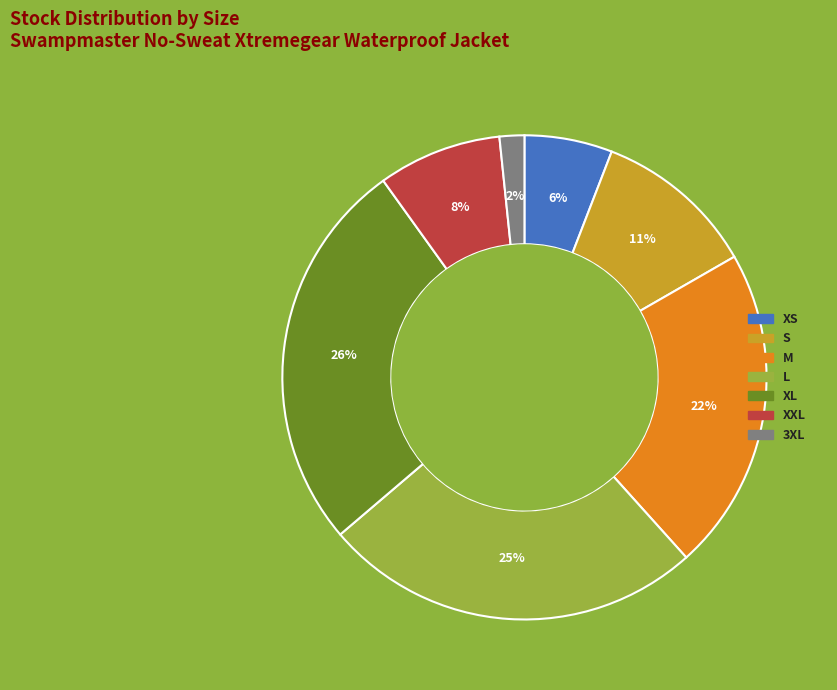

Between L and M, which is larger?

L